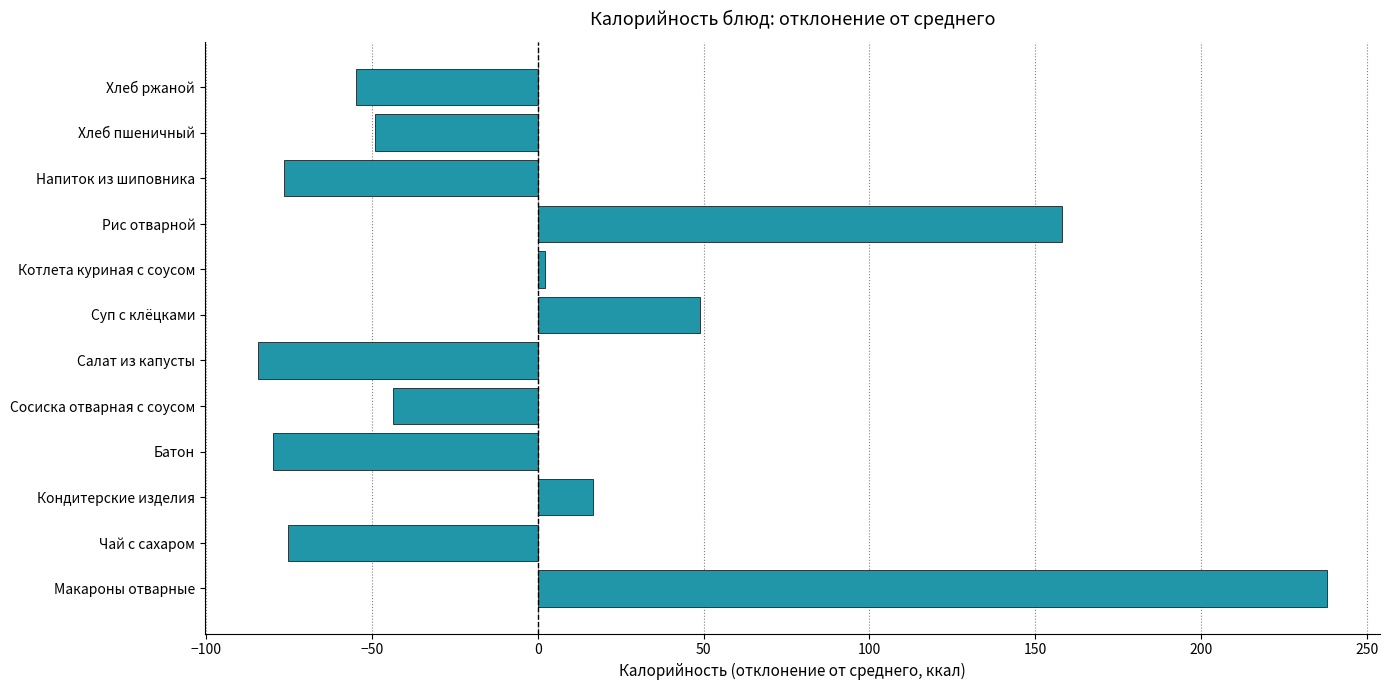

What is the change in value from Рис отварной to Хлеб ржаной?

-212.9